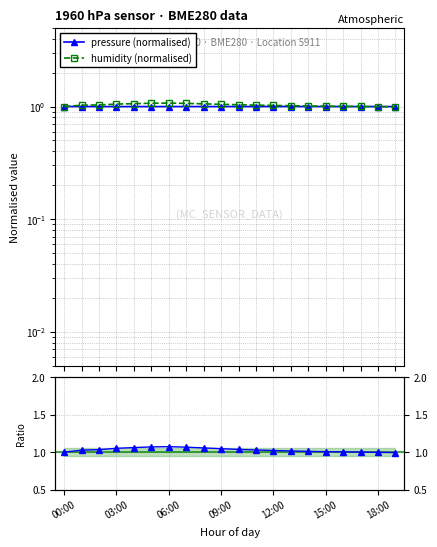

What is the value of the humidity/pressure ratio point at the 8th from the left?

1.1